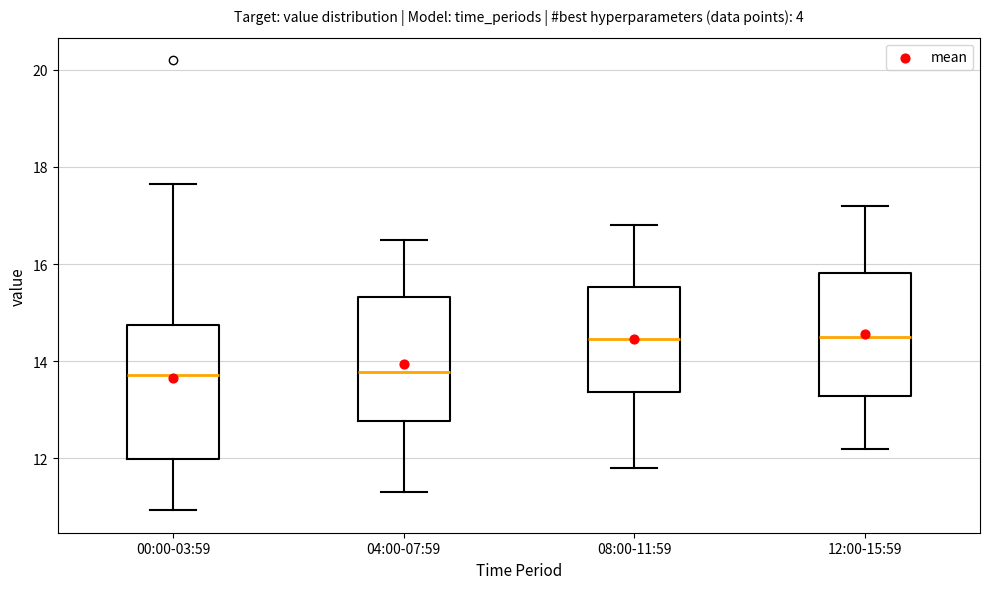

Reading left to right, read every box against the y-axis: the position of its median line, the range the box covers, and the ends of its whiskers. The values are not printed on the chart, so give them approximately, as read against the axis.

00:00-03:59: median 13.8, box 12.0 to 14.8, whiskers 11.0 to 17.6
04:00-07:59: median 13.8, box 12.8 to 15.4, whiskers 11.4 to 16.6
08:00-11:59: median 14.4, box 13.4 to 15.6, whiskers 11.8 to 16.8
12:00-15:59: median 14.6, box 13.2 to 15.8, whiskers 12.2 to 17.2